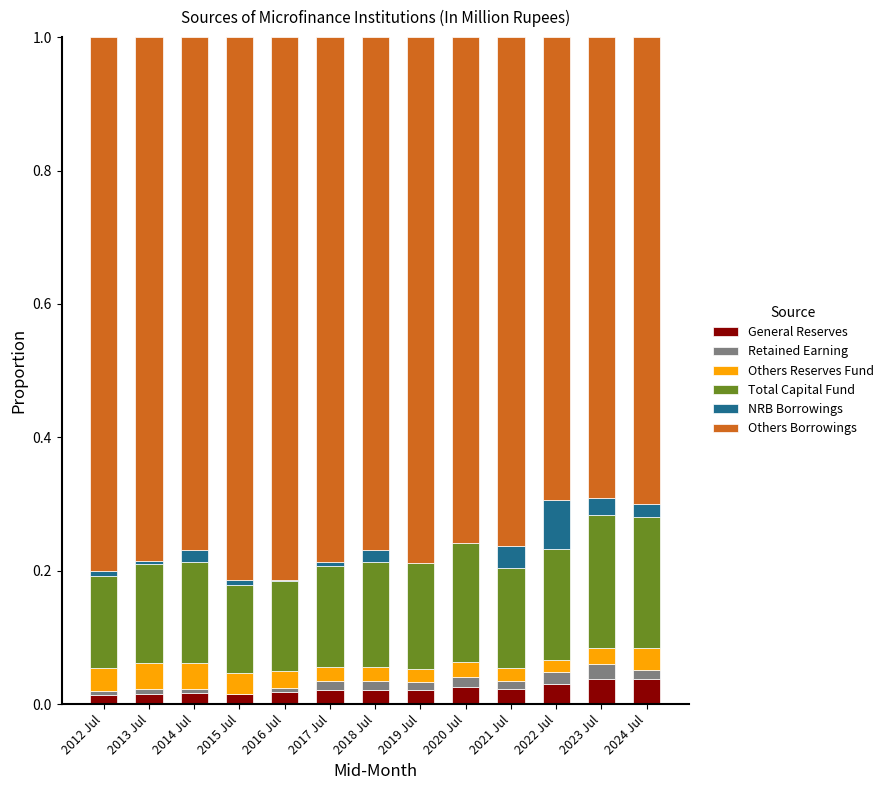

What is the label of the 5th bar from the right?

2020 Jul